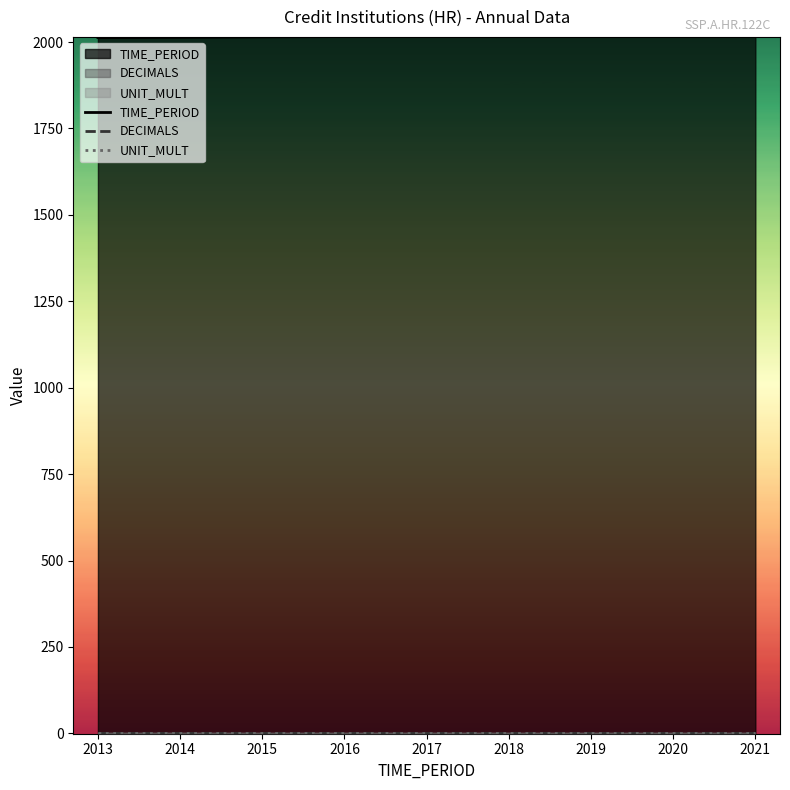

Does the chart have visible grid lines?

No